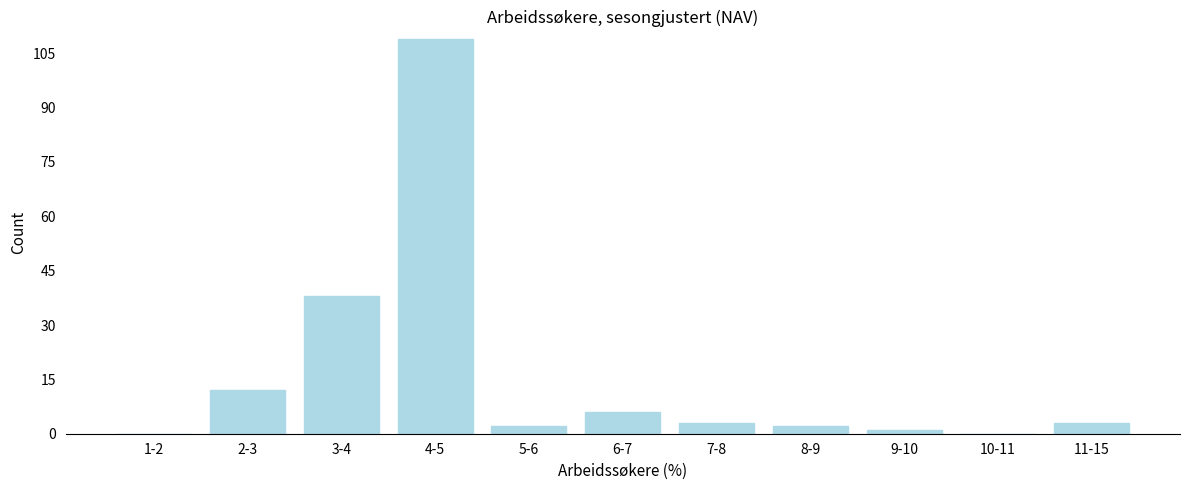

Reading left to right, extract all data points from this chart.

1-2=0	2-3=12	3-4=38	4-5=109	5-6=2	6-7=6	7-8=3	8-9=2	9-10=1	10-11=0	11-15=3